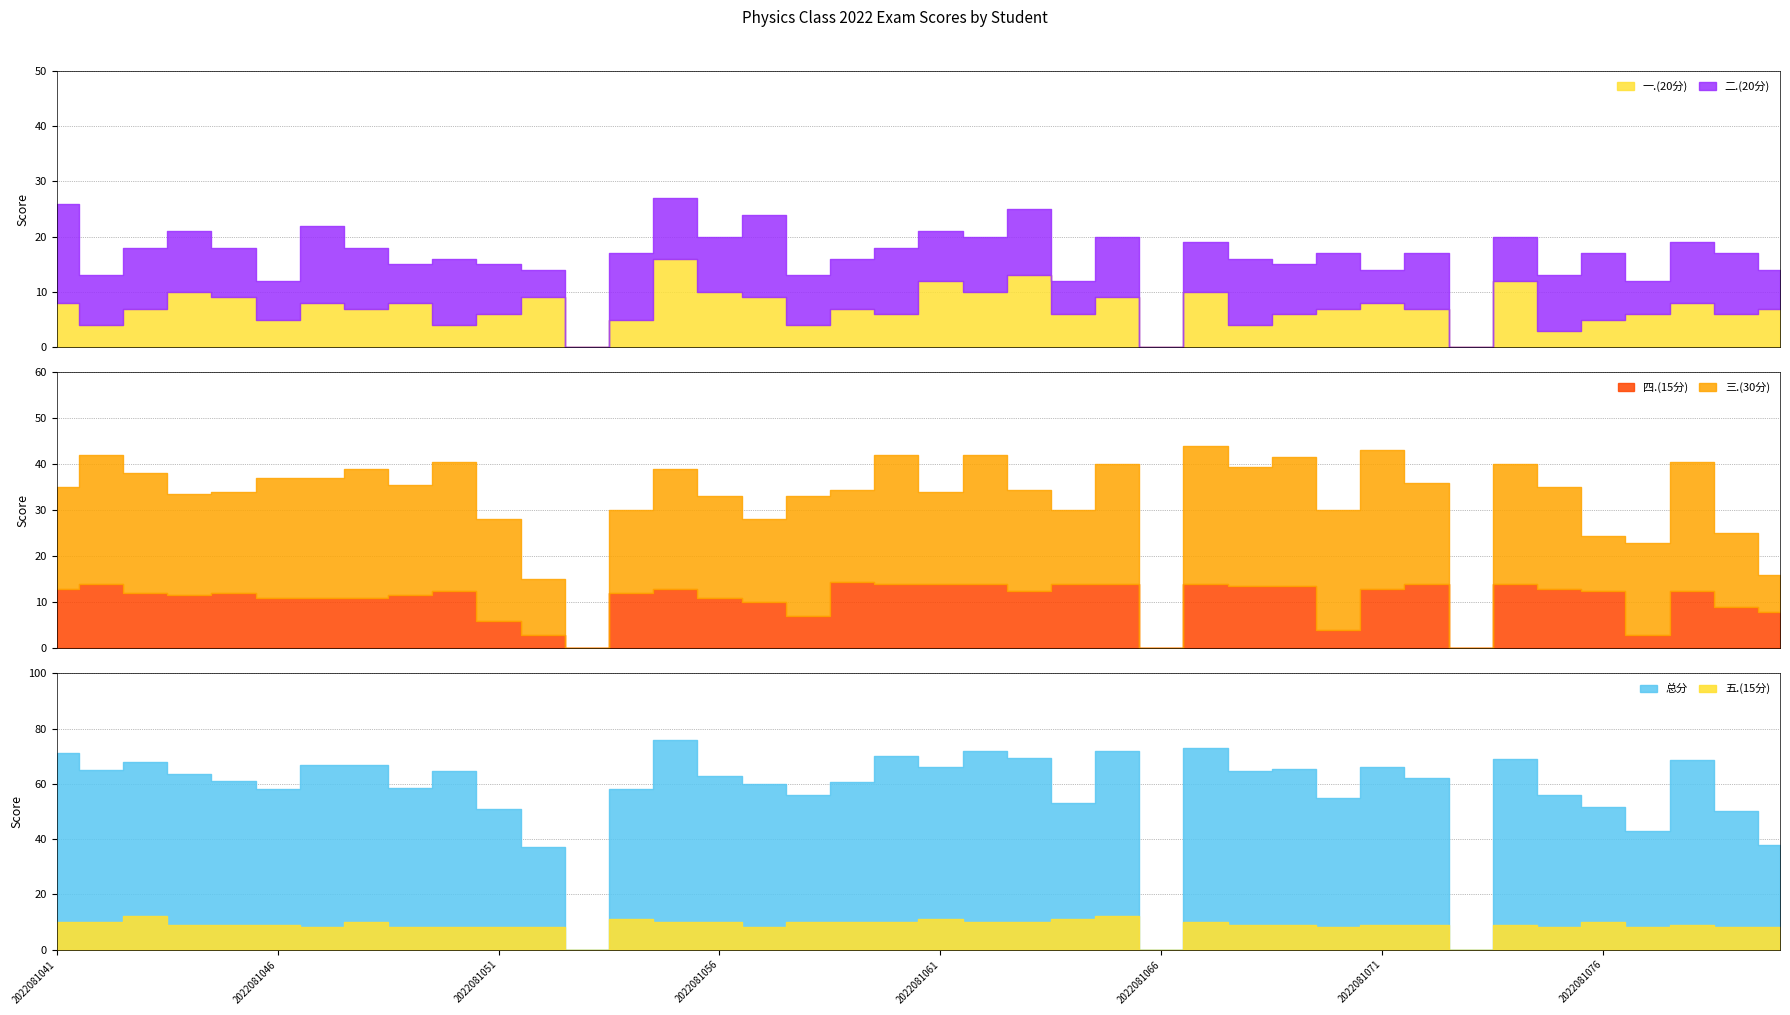

Reading left to right, extract all data points from this chart.

一.(20分): 2022081041=8.0	2022081042=4.0	2022081043=7.0	2022081044=10.0	2022081045=9.0	2022081046=5.0	2022081047=8.0	2022081048=7.0	2022081049=8.0	2022081050=4.0	2022081051=6.0	2022081052=9.0	2022081053=0.0	2022081054=5.0	2022081055=16.0	2022081056=10.0	2022081057=9.0	2022081058=4.0	2022081059=7.0	2022081060=6.0	2022081061=12.0	2022081062=10.0	2022081063=13.0	2022081064=6.0	2022081065=9.0	2022081066=0.0	2022081067=10.0	2022081068=4.0	2022081069=6.0	2022081070=7.0	2022081071=8.0	2022081072=7.0	2022081073=0.0	2022081074=12.0	2022081075=3.0	2022081076=5.0	2022081077=6.0	2022081078=8.0	2022081079=6.0	2022081080=7.0
二.(20分): 2022081041=18.0	2022081042=9.0	2022081043=11.0	2022081044=11.0	2022081045=9.0	2022081046=7.0	2022081047=14.0	2022081048=11.0	2022081049=7.0	2022081050=12.0	2022081051=9.0	2022081052=5.0	2022081053=0.0	2022081054=12.0	2022081055=11.0	2022081056=10.0	2022081057=15.0	2022081058=9.0	2022081059=9.0	2022081060=12.0	2022081061=9.0	2022081062=10.0	2022081063=12.0	2022081064=6.0	2022081065=11.0	2022081066=0.0	2022081067=9.0	2022081068=12.0	2022081069=9.0	2022081070=10.0	2022081071=6.0	2022081072=10.0	2022081073=0.0	2022081074=8.0	2022081075=10.0	2022081076=12.0	2022081077=6.0	2022081078=11.0	2022081079=11.0	2022081080=7.0
三.(30分): 2022081041=22.0	2022081042=28.0	2022081043=26.0	2022081044=22.0	2022081045=22.0	2022081046=26.0	2022081047=26.0	2022081048=28.0	2022081049=24.0	2022081050=28.0	2022081051=22.0	2022081052=12.0	2022081053=0.0	2022081054=18.0	2022081055=26.0	2022081056=22.0	2022081057=18.0	2022081058=26.0	2022081059=20.0	2022081060=28.0	2022081061=20.0	2022081062=28.0	2022081063=22.0	2022081064=16.0	2022081065=26.0	2022081066=0.0	2022081067=30.0	2022081068=26.0	2022081069=28.0	2022081070=26.0	2022081071=30.0	2022081072=22.0	2022081073=0.0	2022081074=26.0	2022081075=22.0	2022081076=12.0	2022081077=20.0	2022081078=28.0	2022081079=16.0	2022081080=8.0
四.(15分): 2022081041=13.0	2022081042=14.0	2022081043=12.0	2022081044=11.5	2022081045=12.0	2022081046=11.0	2022081047=11.0	2022081048=11.0	2022081049=11.5	2022081050=12.5	2022081051=6.0	2022081052=3.0	2022081053=0.0	2022081054=12.0	2022081055=13.0	2022081056=11.0	2022081057=10.0	2022081058=7.0	2022081059=14.5	2022081060=14.0	2022081061=14.0	2022081062=14.0	2022081063=12.5	2022081064=14.0	2022081065=14.0	2022081066=0.0	2022081067=14.0	2022081068=13.5	2022081069=13.5	2022081070=4.0	2022081071=13.0	2022081072=14.0	2022081073=0.0	2022081074=14.0	2022081075=13.0	2022081076=12.5	2022081077=3.0	2022081078=12.5	2022081079=9.0	2022081080=8.0
五.(15分): 2022081041=10.0	2022081042=10.0	2022081043=12.0	2022081044=9.0	2022081045=9.0	2022081046=9.0	2022081047=8.0	2022081048=10.0	2022081049=8.0	2022081050=8.0	2022081051=8.0	2022081052=8.0	2022081053=0.0	2022081054=11.0	2022081055=10.0	2022081056=10.0	2022081057=8.0	2022081058=10.0	2022081059=10.0	2022081060=10.0	2022081061=11.0	2022081062=10.0	2022081063=10.0	2022081064=11.0	2022081065=12.0	2022081066=0.0	2022081067=10.0	2022081068=9.0	2022081069=9.0	2022081070=8.0	2022081071=9.0	2022081072=9.0	2022081073=0.0	2022081074=9.0	2022081075=8.0	2022081076=10.0	2022081077=8.0	2022081078=9.0	2022081079=8.0	2022081080=8.0
总分: 2022081041=71.0	2022081042=65.0	2022081043=68.0	2022081044=63.5	2022081045=61.0	2022081046=58.0	2022081047=67.0	2022081048=67.0	2022081049=58.5	2022081050=64.5	2022081051=51.0	2022081052=37.0	2022081053=0.0	2022081054=58.0	2022081055=76.0	2022081056=63.0	2022081057=60.0	2022081058=56.0	2022081059=60.5	2022081060=70.0	2022081061=66.0	2022081062=72.0	2022081063=69.5	2022081064=53.0	2022081065=72.0	2022081066=0.0	2022081067=73.0	2022081068=64.5	2022081069=65.5	2022081070=55.0	2022081071=66.0	2022081072=62.0	2022081073=0.0	2022081074=69.0	2022081075=56.0	2022081076=51.5	2022081077=43.0	2022081078=68.5	2022081079=50.0	2022081080=38.0